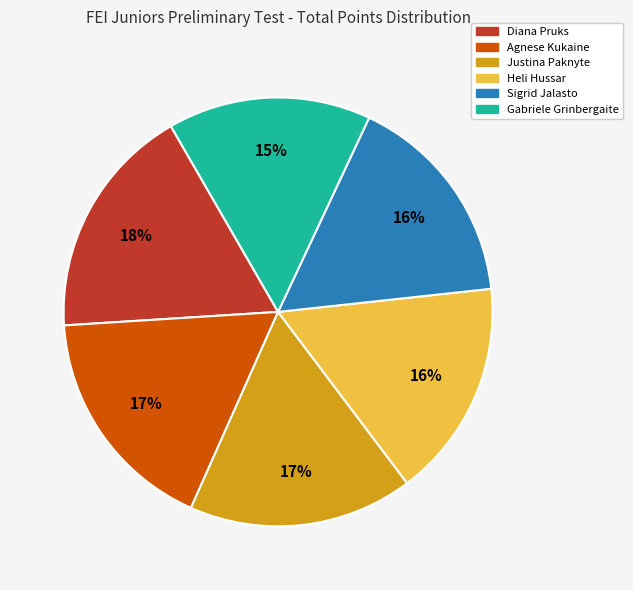

Is there any slice that represents more than half of the pie?

No